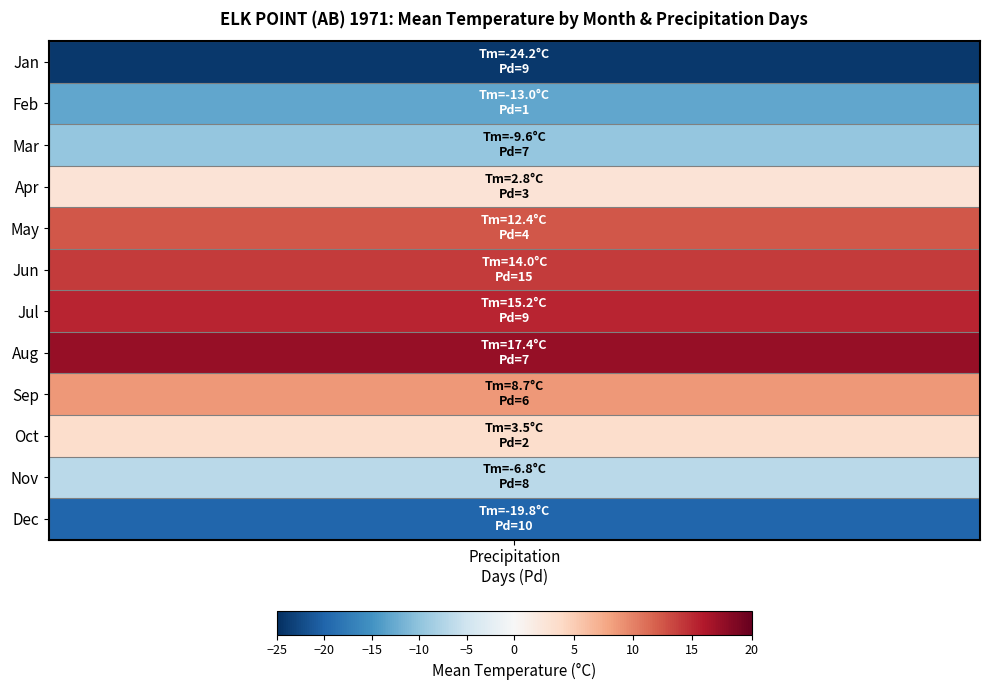

How many data points does each series have?

2